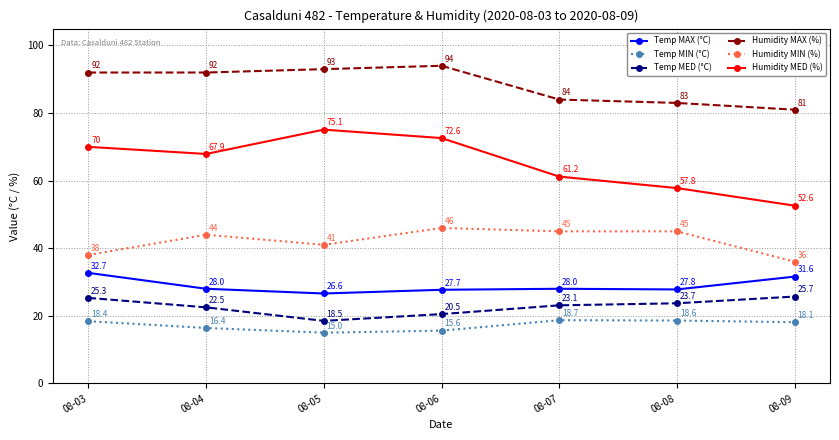

What is the smallest value displayed?

15.0